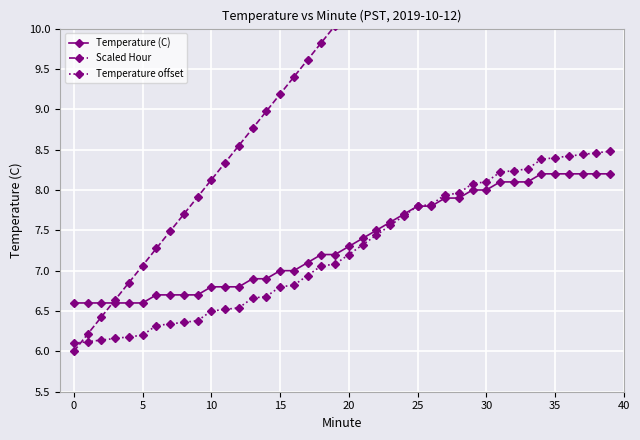

At how many categories does at least one series exceed 11?

16